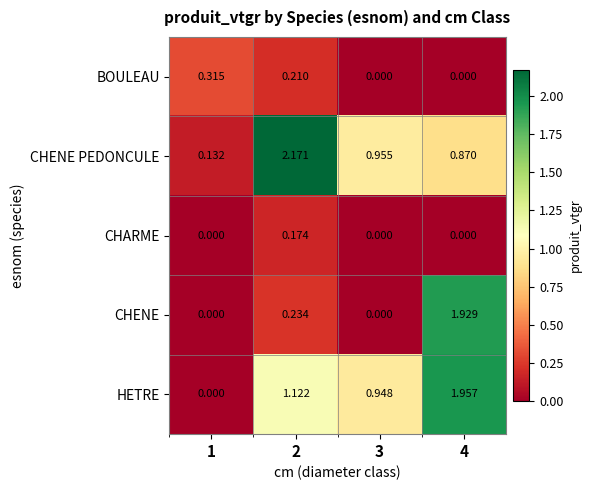

Which series has the largest range (max minus min)?

CHENE PEDONCULE